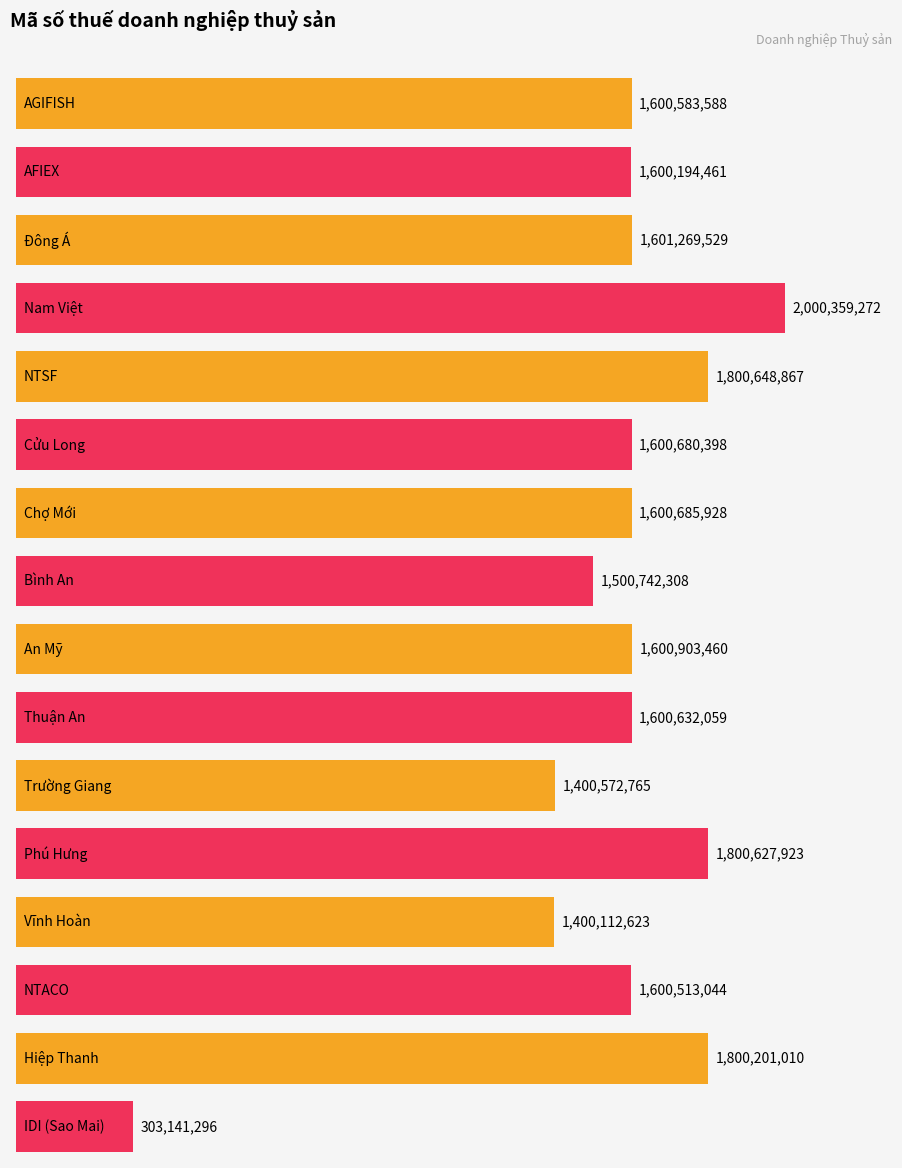

What is the greatest value displayed?

2000359272